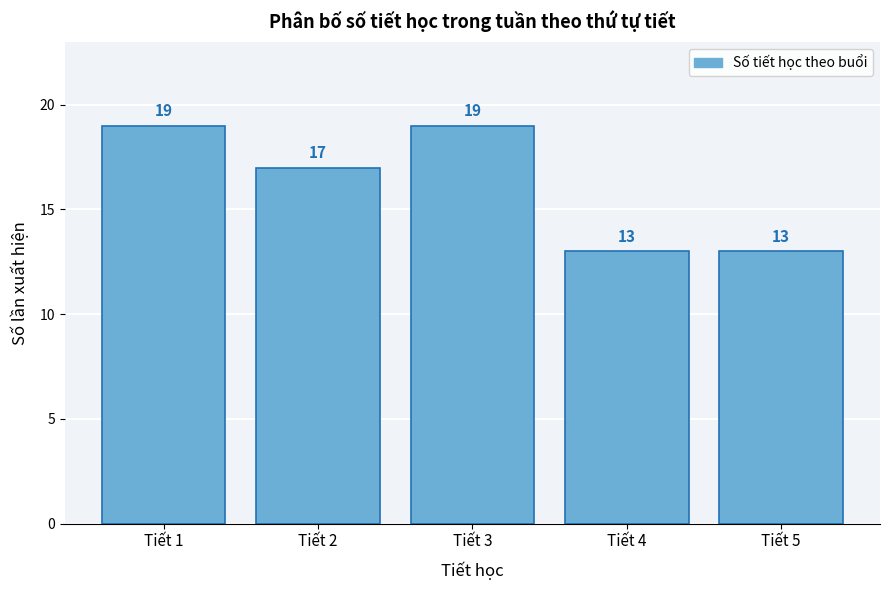

Reading right to left, list all the values displayed in this chart.

13	13	19	17	19